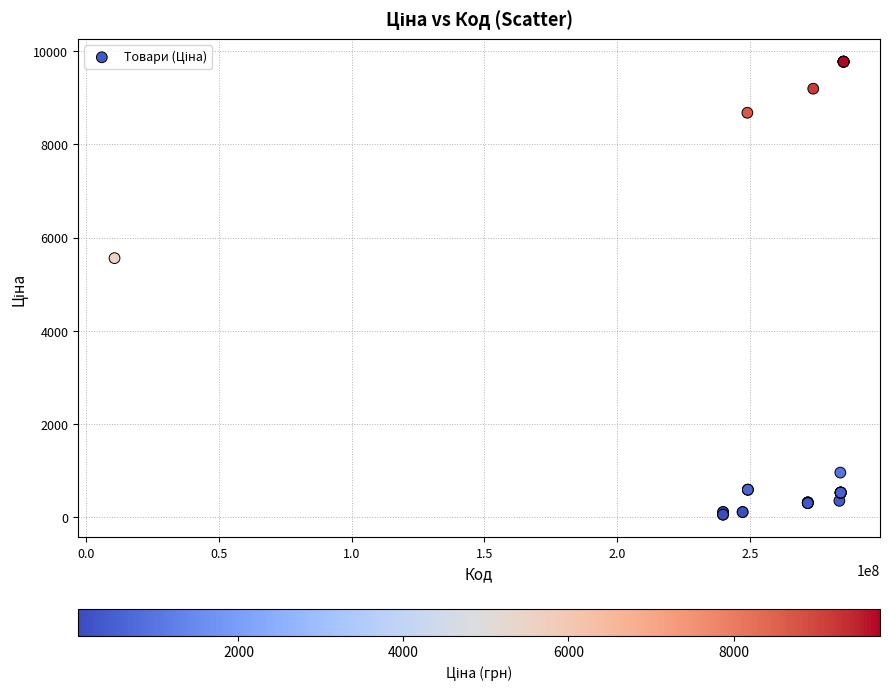

What Y value in the scatter plot is closest to 4915?

5560.3